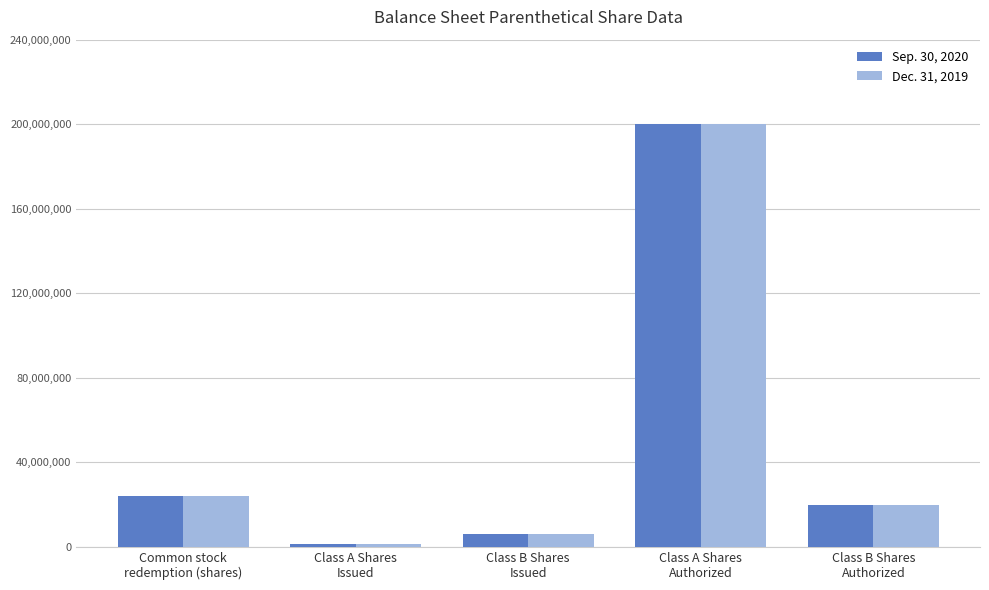

The Sep. 30, 2020 series shows 136006938 at Class A Shares
Authorized. True or false?

False